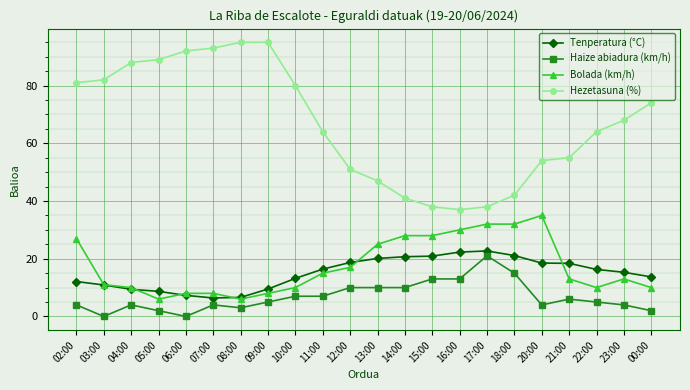

True or false: Haize abiadura (km/h) and Hezetasuna (%) cross at least once.

False